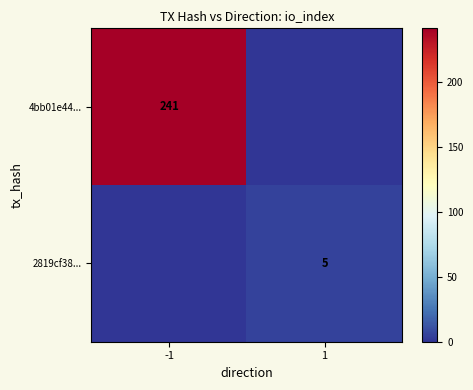

The 4bb01e44... series shows 350 at -1. True or false?

False